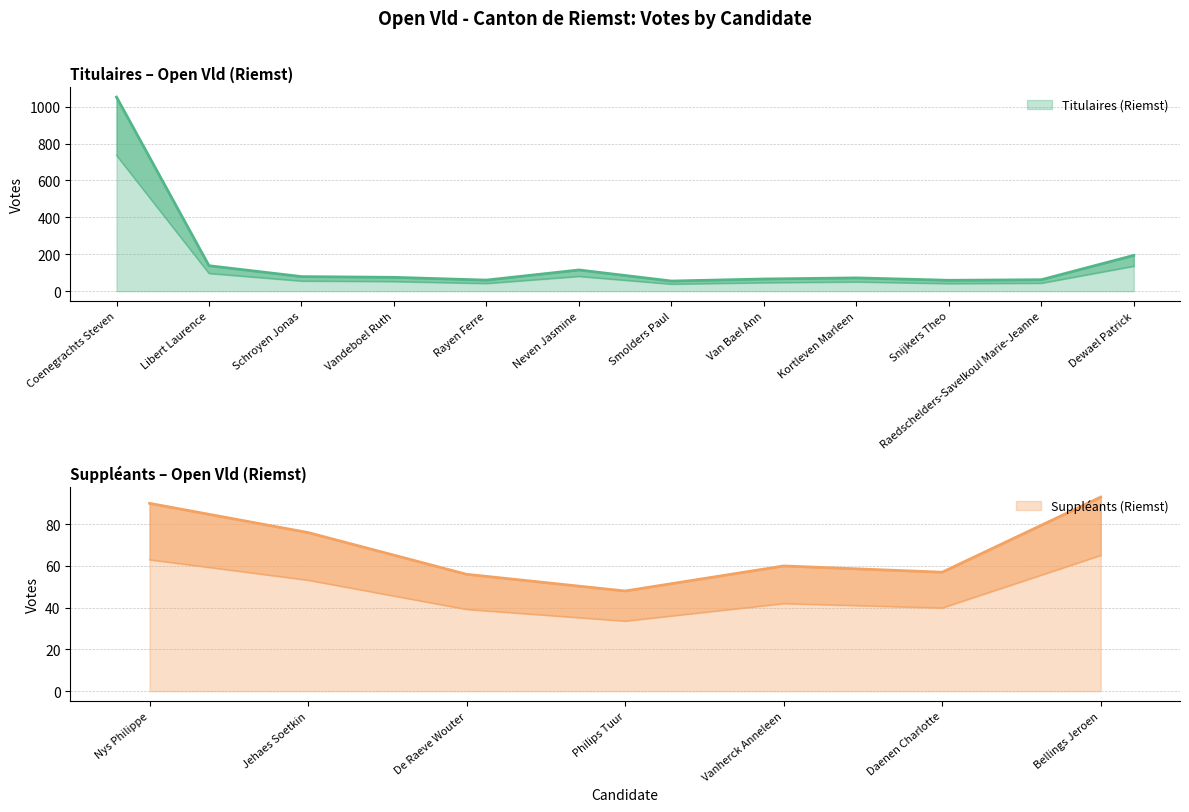

What is the difference between the Titulaires (TOTAUX) values at Rayen Ferre and Neven Jasmine?

55.0